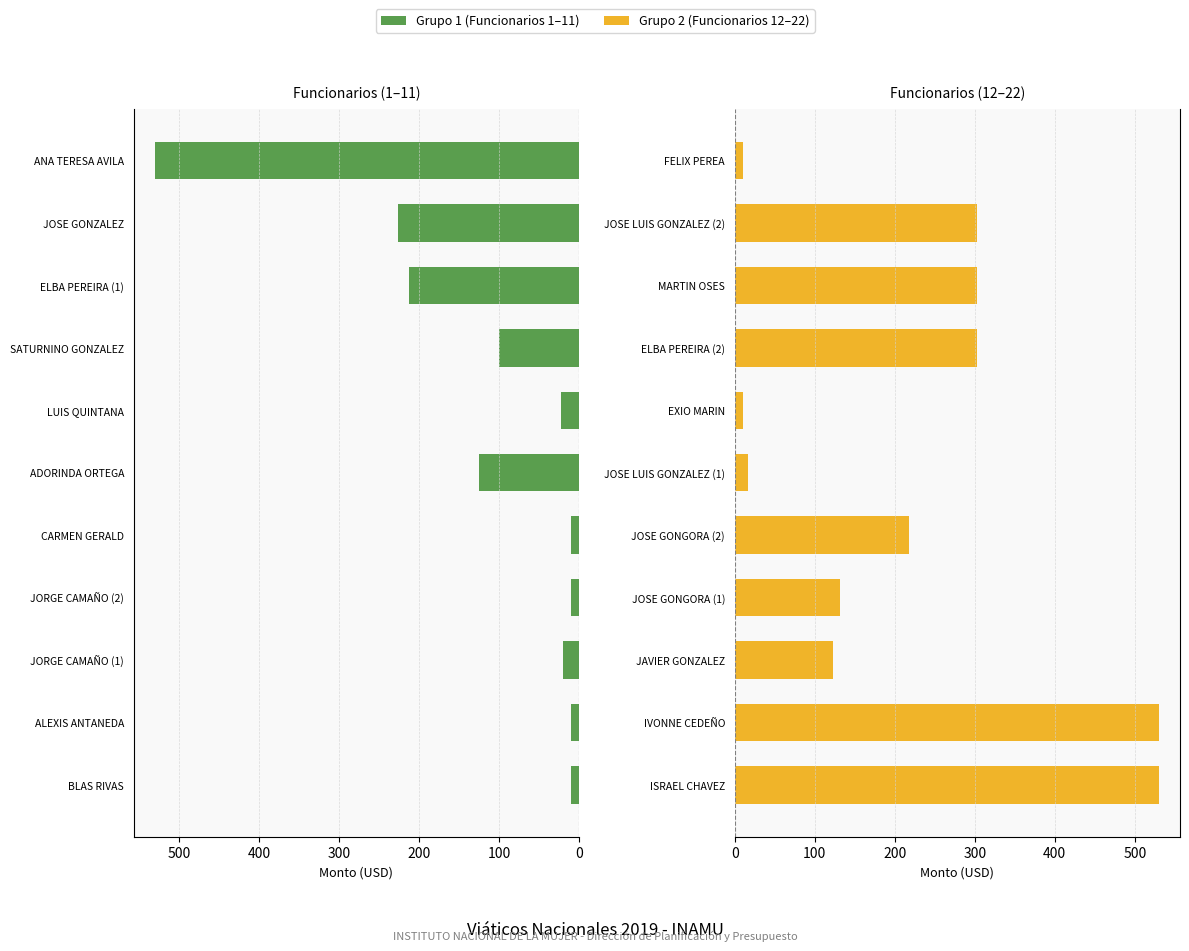

Is the value of Grupo 2 at 10 greater than the value of Grupo 1 at 400?

No